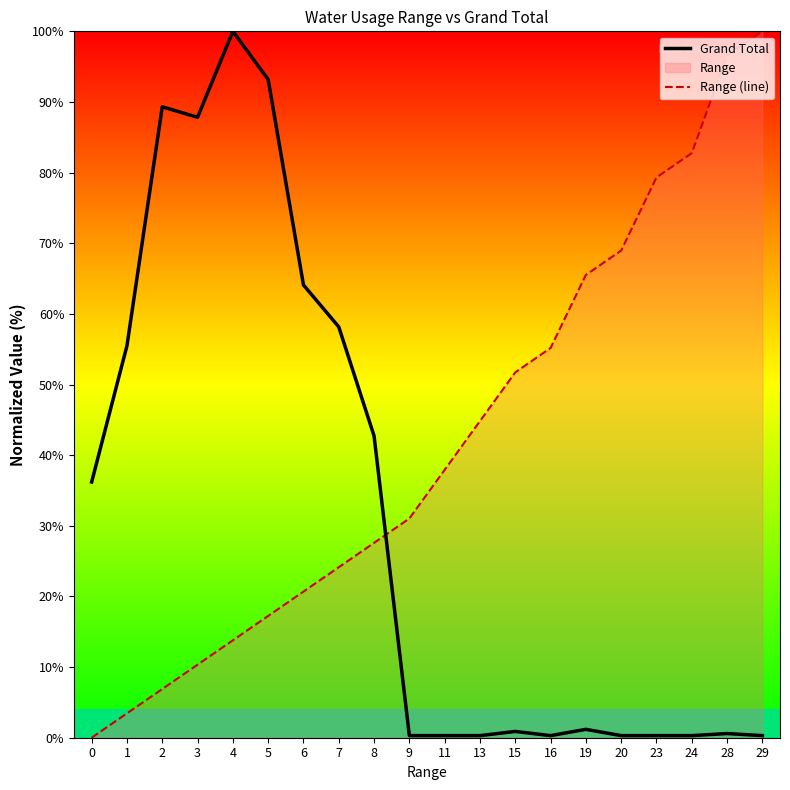

How many lines are shown in the chart?

2